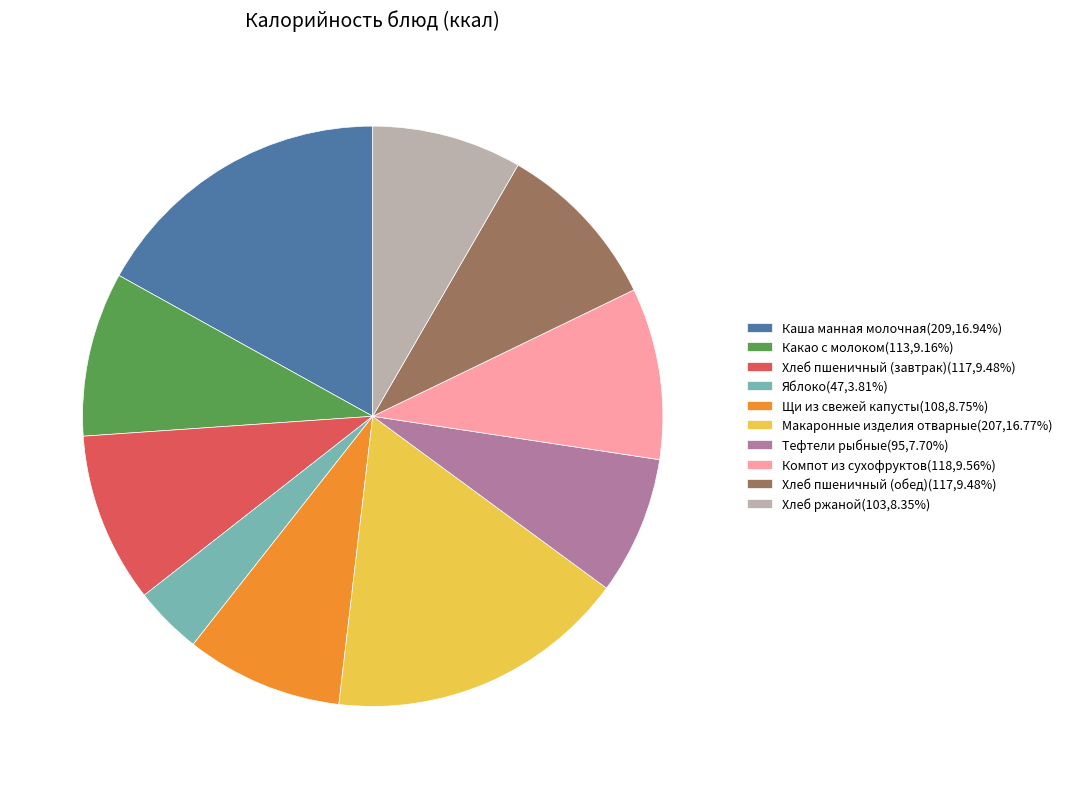

Combined, do Компот из сухофруктов and Хлеб пшеничный (обед) account for over 50%?

No